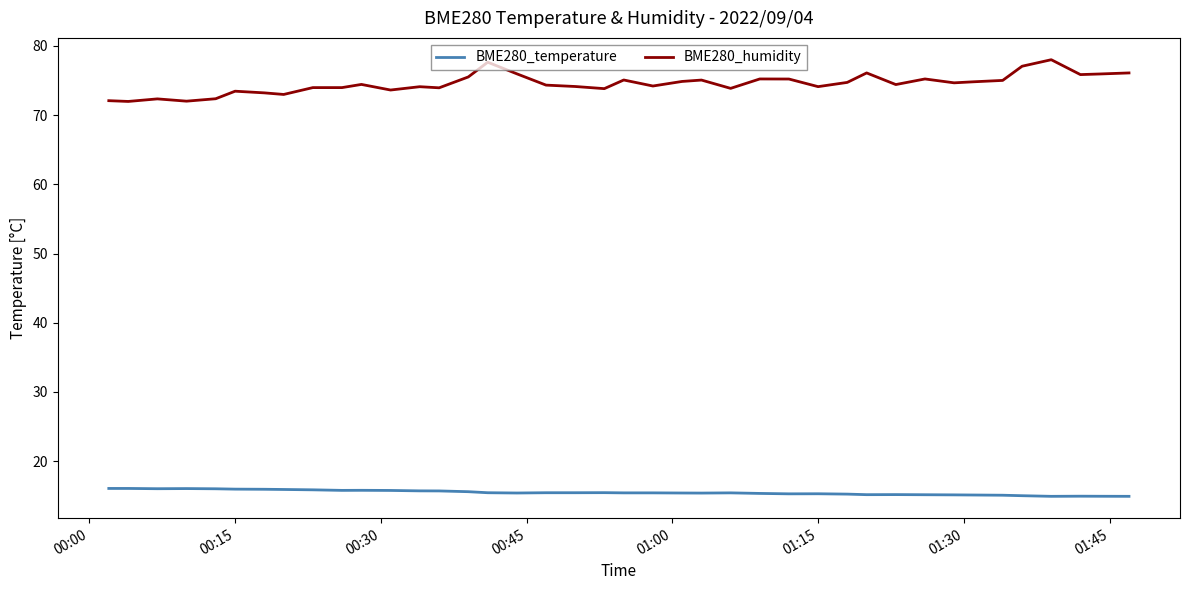

Rank the series by their maximum value, from highest to lowest.

BME280_humidity, BME280_temperature